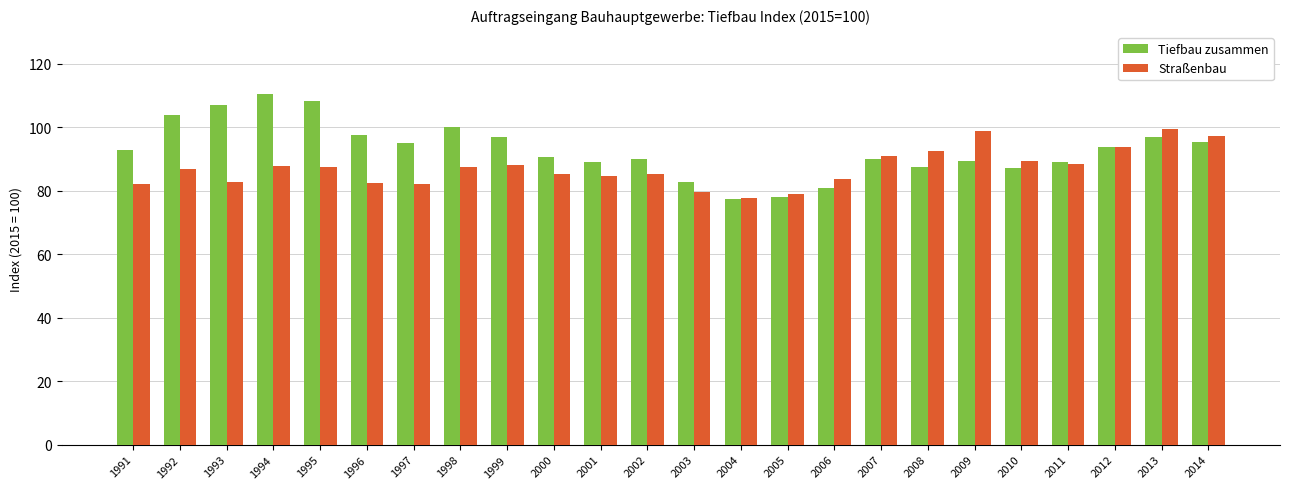

Count the number of categories in the chart.

24